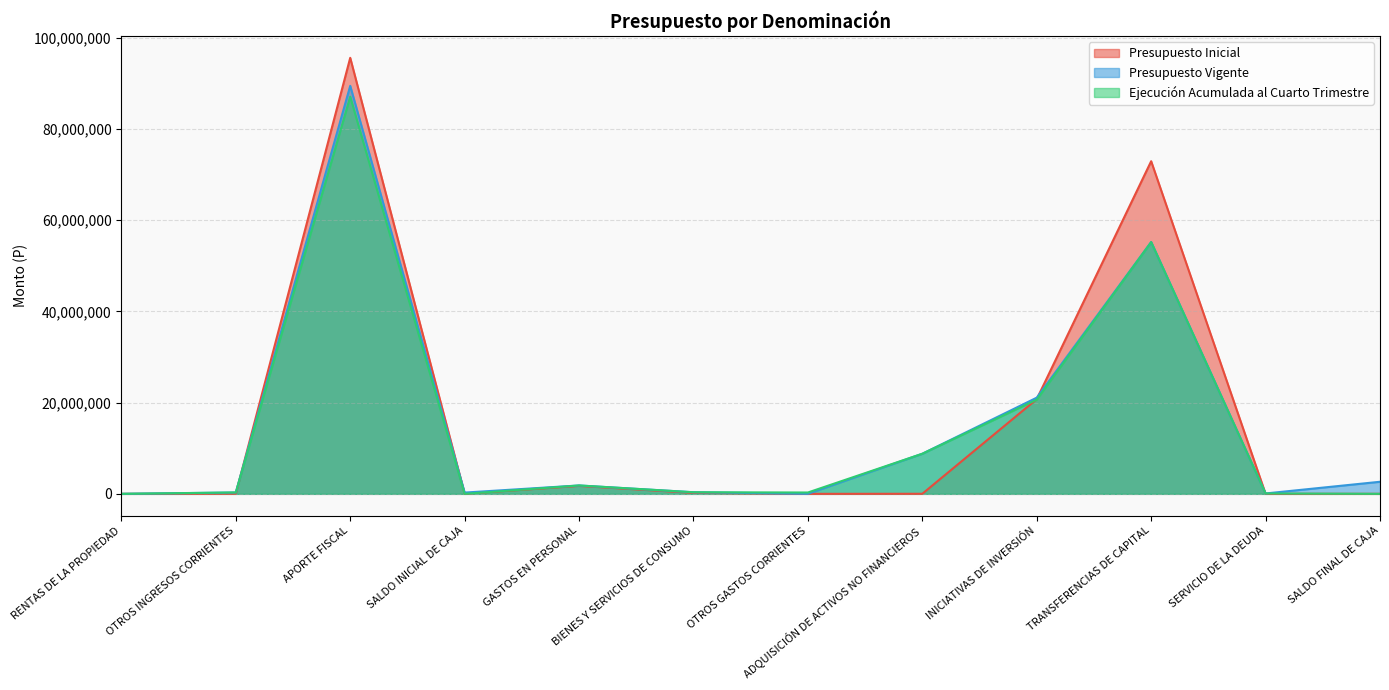

Is it true that Ejecución Acumulada al Cuarto Trimestre equals 13805366 at ADQUISICIÓN DE ACTIVOS NO FINANCIEROS?

False